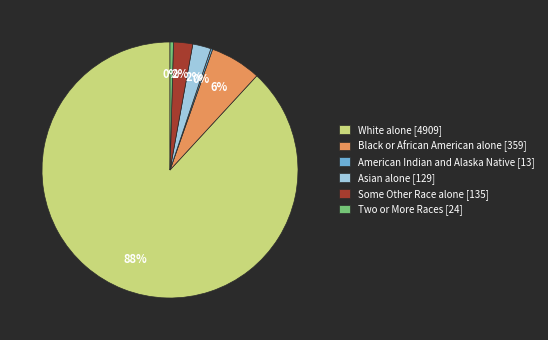

To the nearest percent, what portion does Some Other Race alone [135] represent?

2%